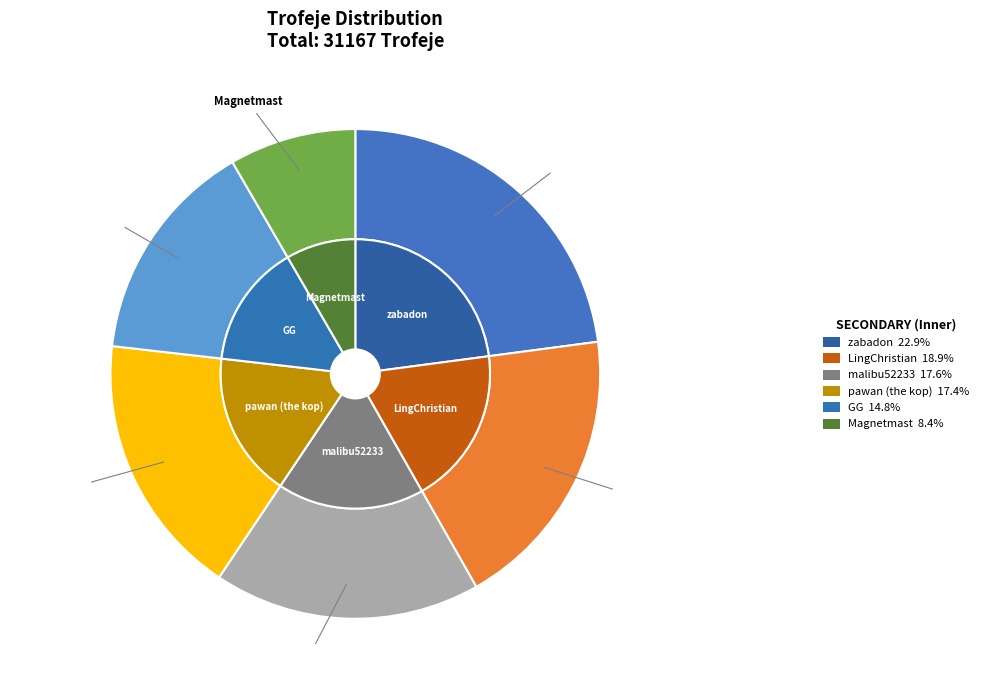

Does any single category account for the majority?

No